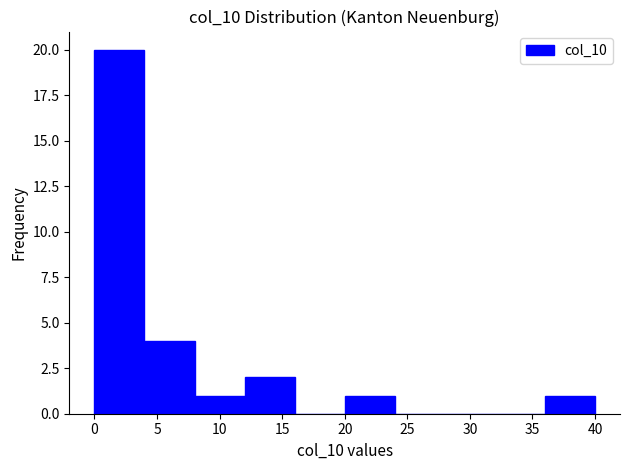

Reading left to right, list every bar in this chart as the range it spans on the x-axis followed by its height. The values are not printed on the chart, so give them approximately, as read against the axis.

0 to 4: 20
4 to 8: 4
8 to 12: 1
12 to 16: 2
16 to 20: 0
20 to 24: 1
24 to 28: 0
28 to 32: 0
32 to 36: 0
36 to 40: 1